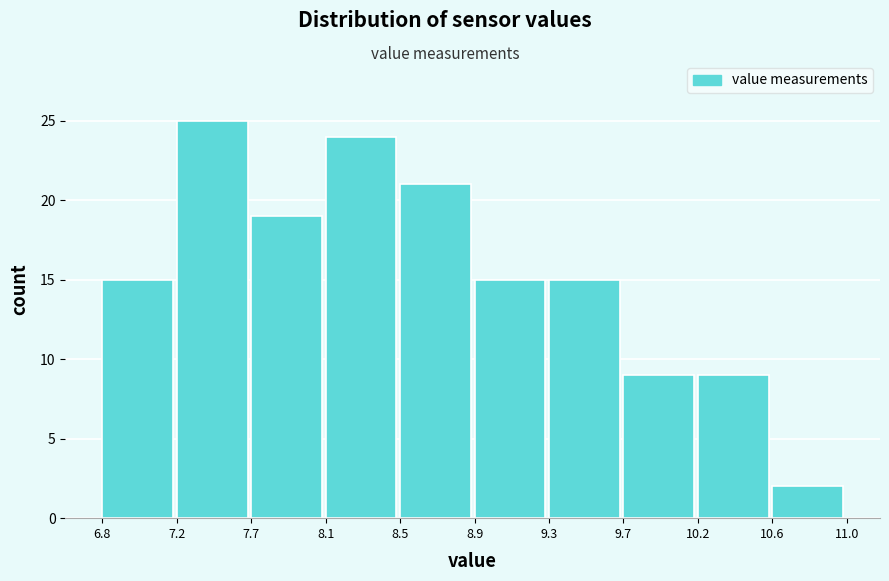

Reading left to right, extract all data points from this chart.

6.8=15	7.2=25	7.7=19	8.1=24	8.5=21	8.9=15	9.3=15	9.7=9	10.2=9	10.6=2